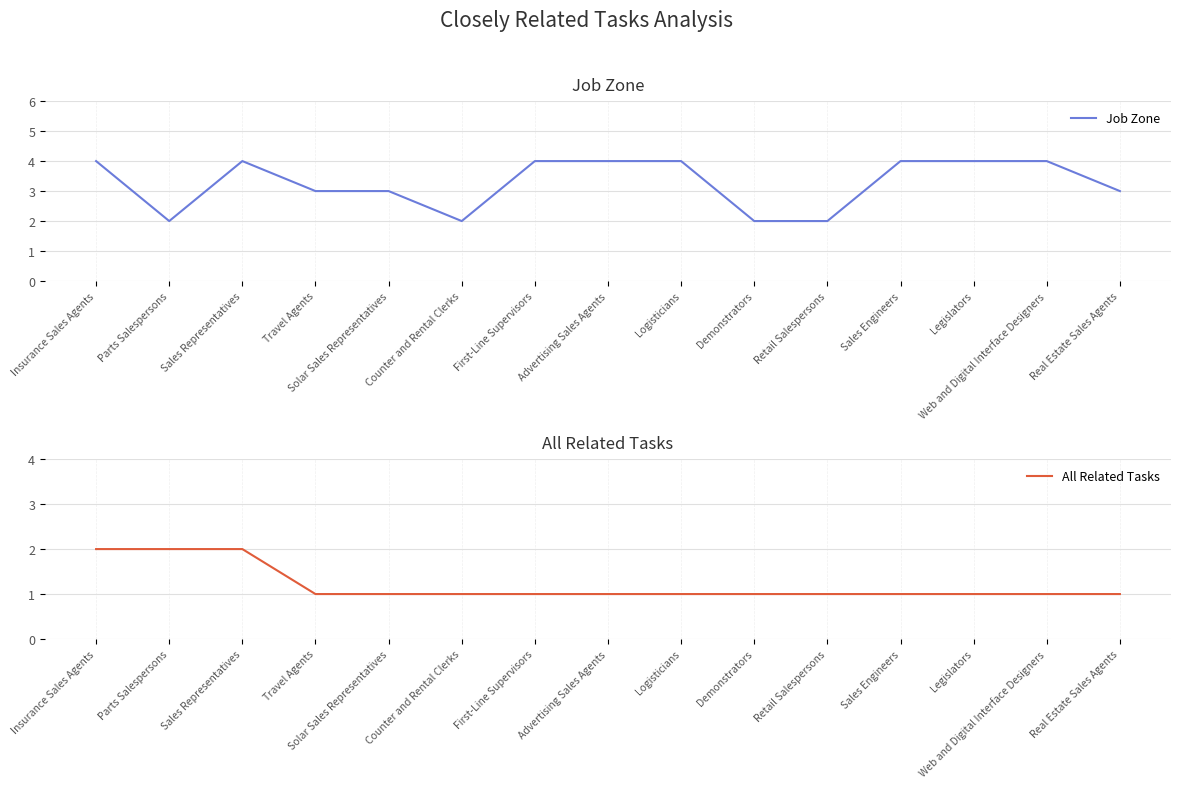

List the labels in order of All Related Tasks value, smallest first.

Travel Agents, Solar Sales Representatives, Counter and Rental Clerks, First-Line Supervisors, Advertising Sales Agents, Logisticians, Demonstrators, Retail Salespersons, Sales Engineers, Legislators, Web and Digital Interface Designers, Real Estate Sales Agents, Insurance Sales Agents, Parts Salespersons, Sales Representatives